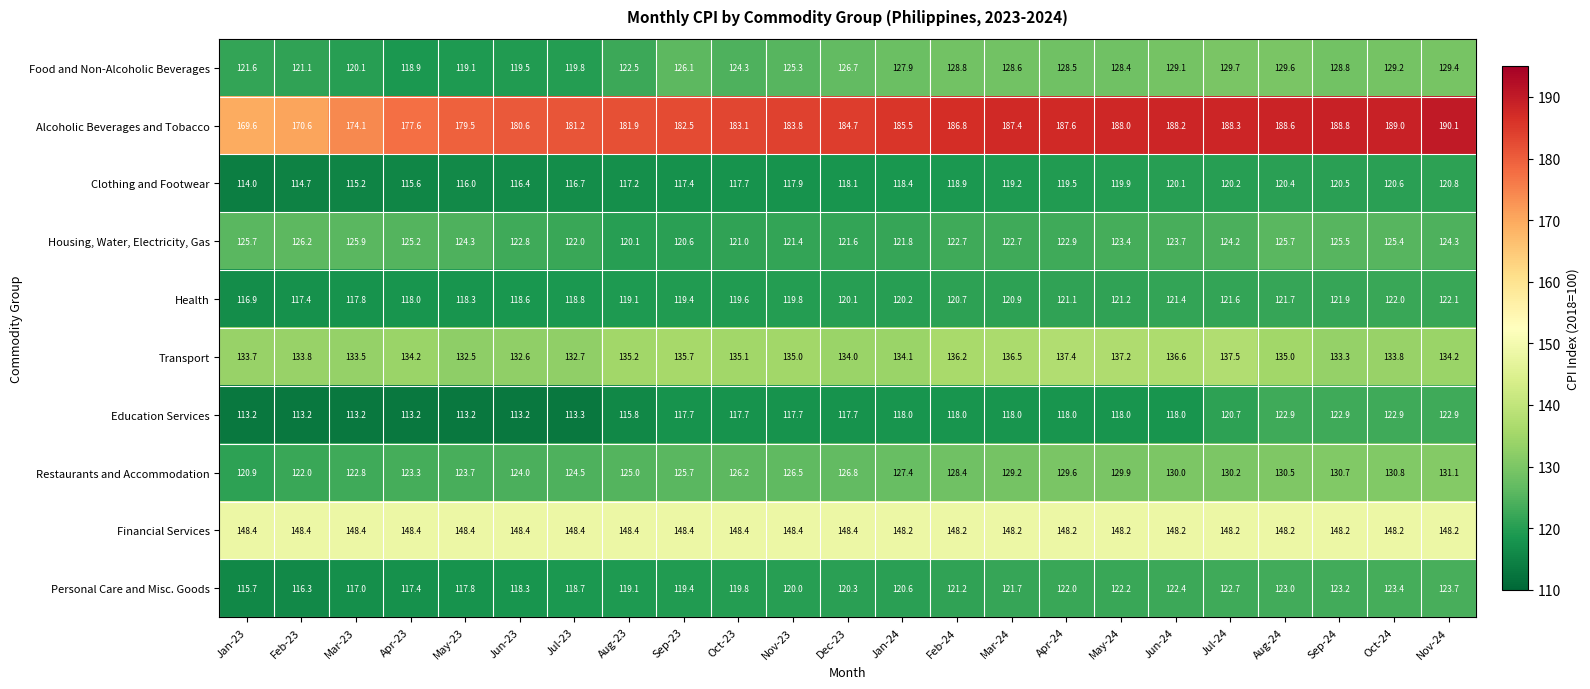

Which series has the widest spread of values?

Alcoholic Beverages and Tobacco